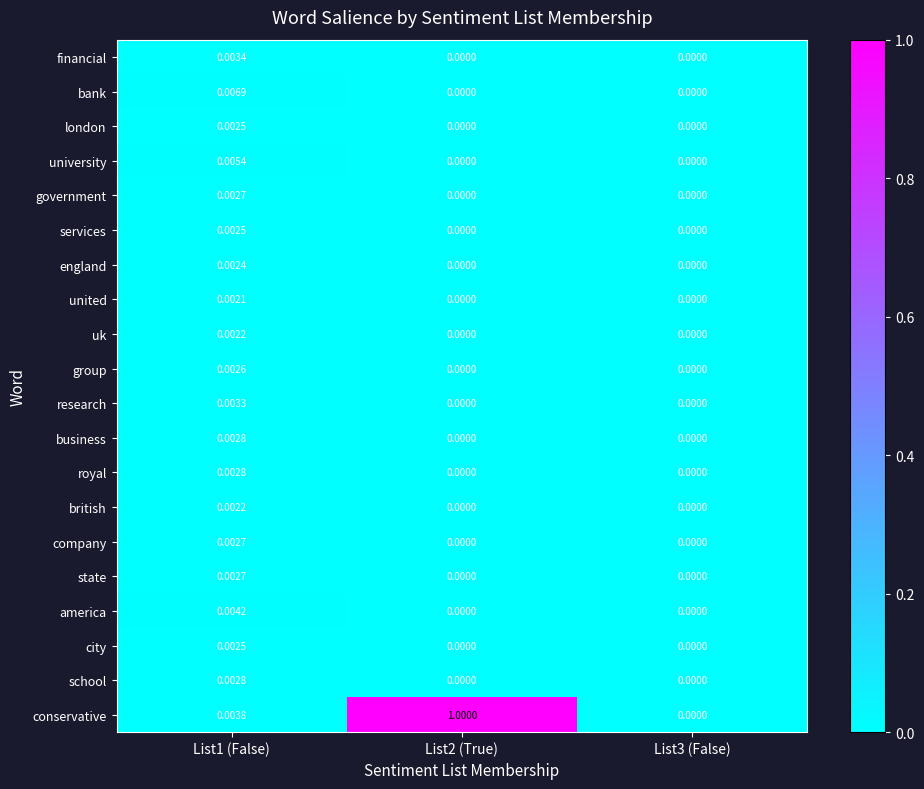

At which category is the sum across all series the highest?

List2 (True)